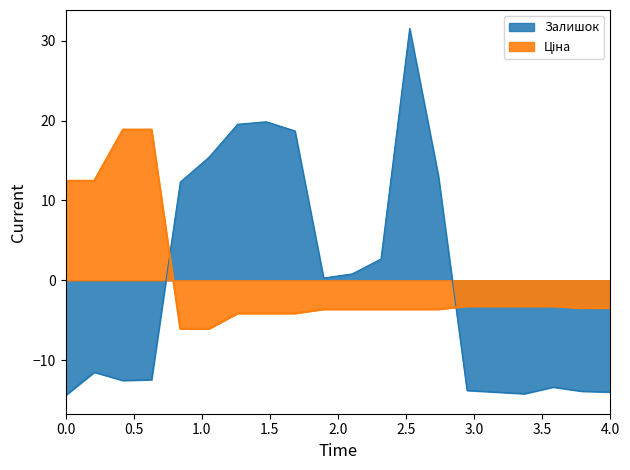

True or false: Залишок and Ціна cross at least once.

True